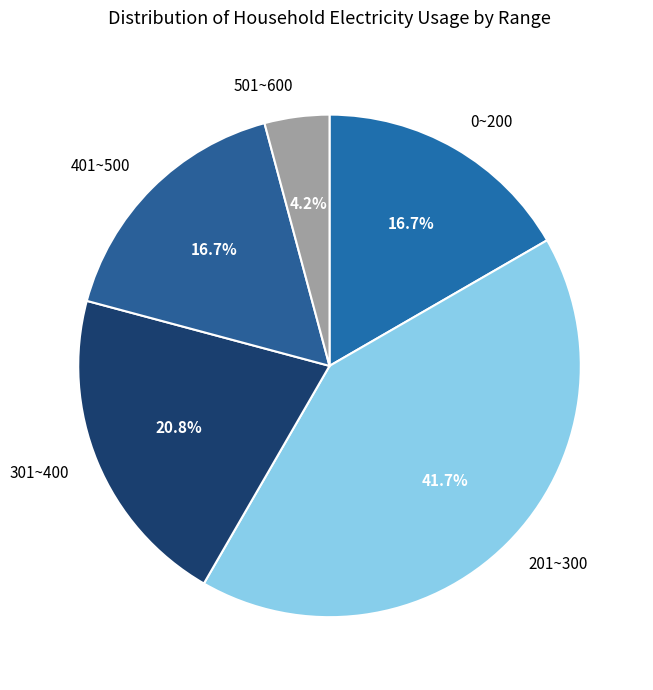

What percentage is NOT represented by 0~200?

83.3%